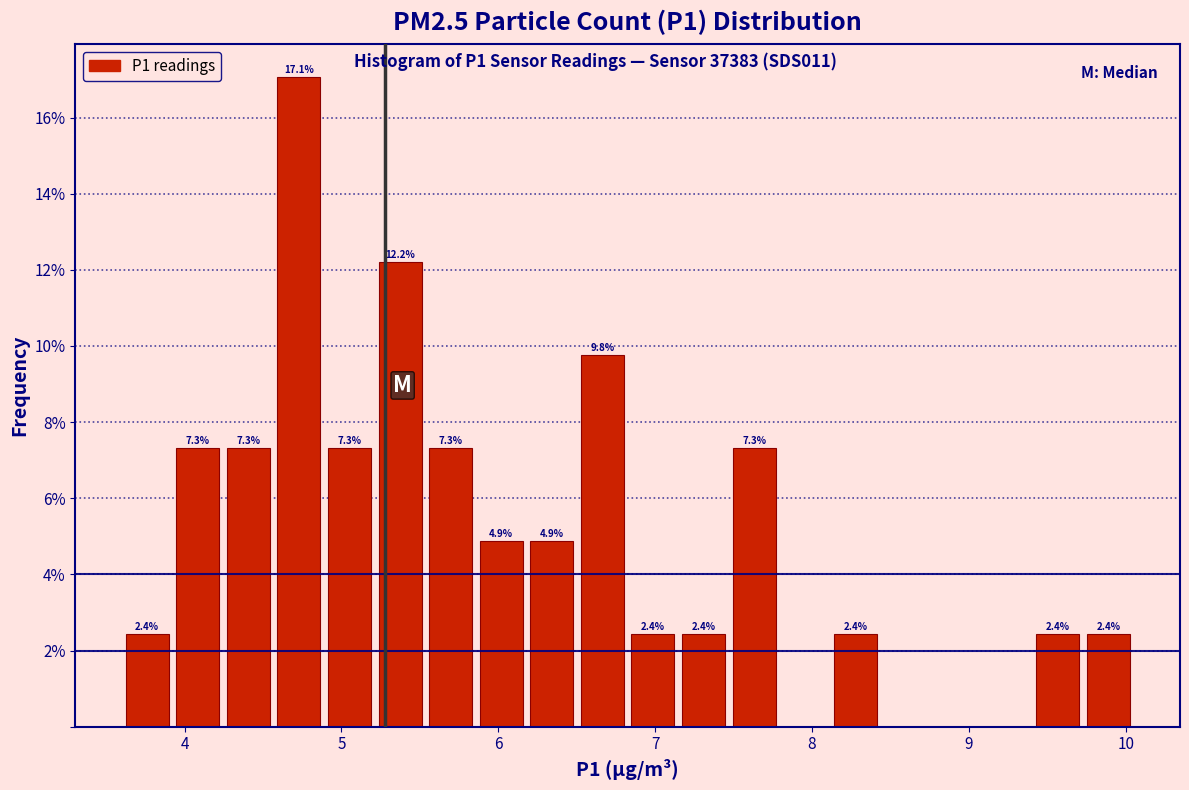

Around what value on the x-axis is the tallest bar? Give the approximate position of its centre, as read against the axis.

4.7